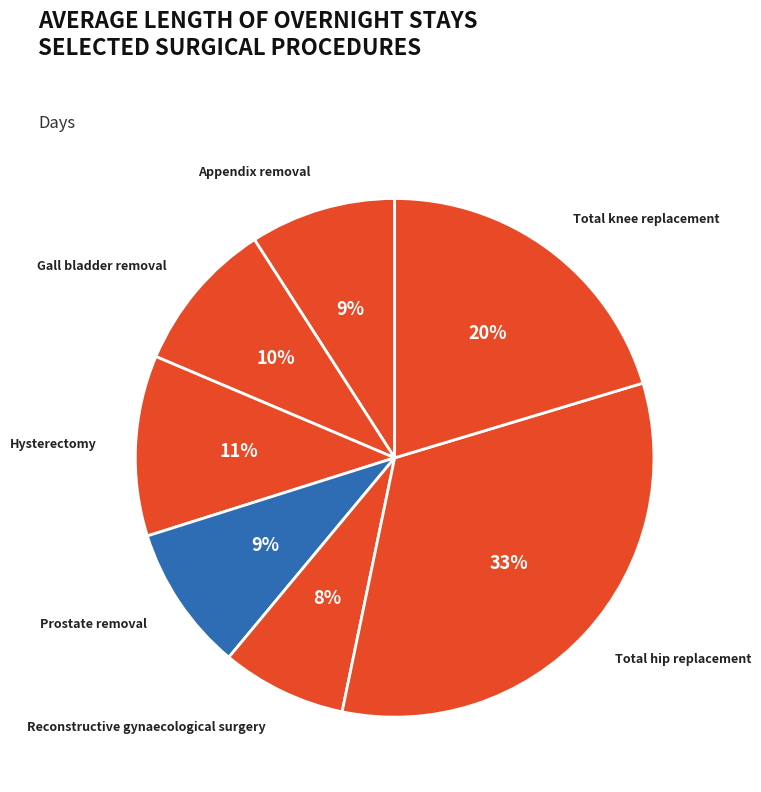

To the nearest percent, what is the combined percentage of Total knee replacement and Prostate removal?

29%